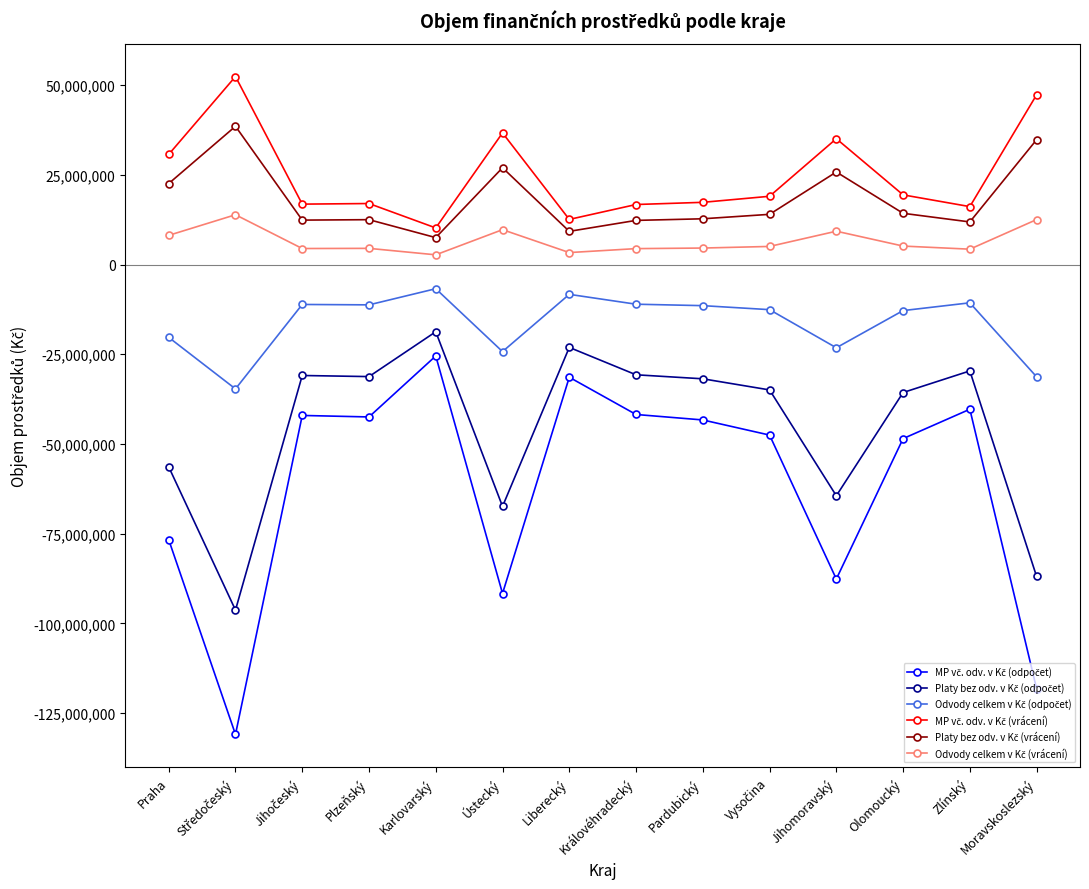

What is the label of the 6th point from the right?

Pardubický